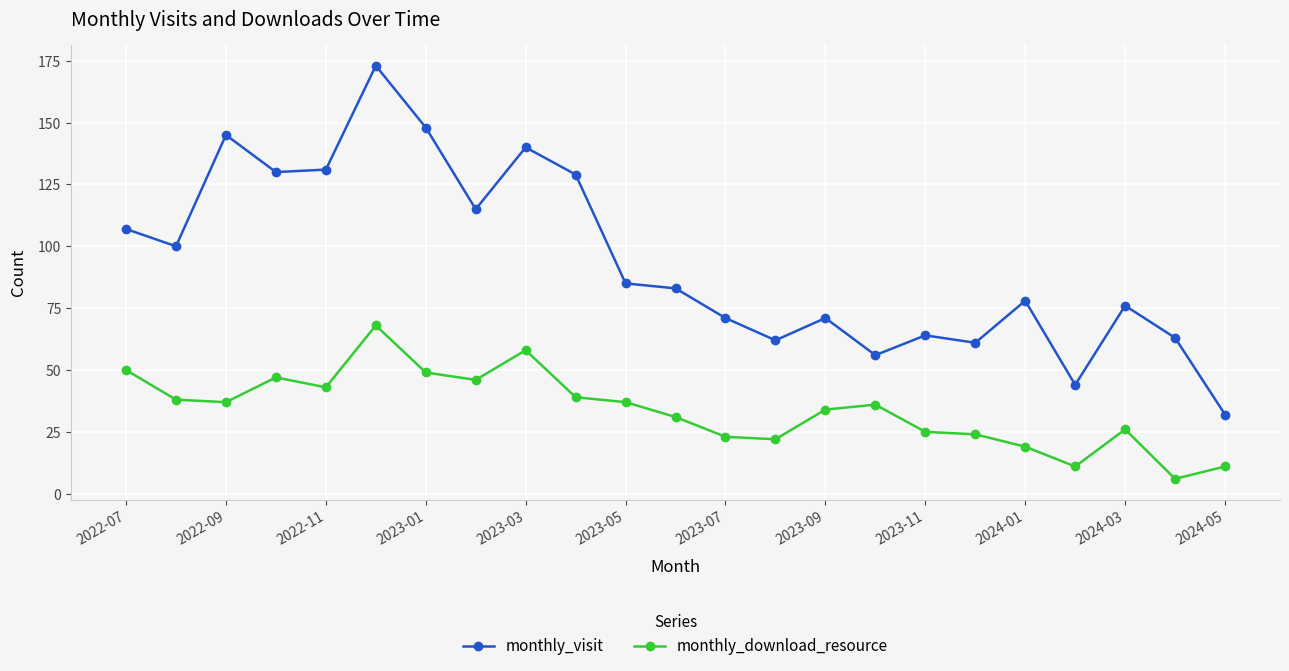

Rank the series by their maximum value, from lowest to highest.

monthly_download_resource, monthly_visit